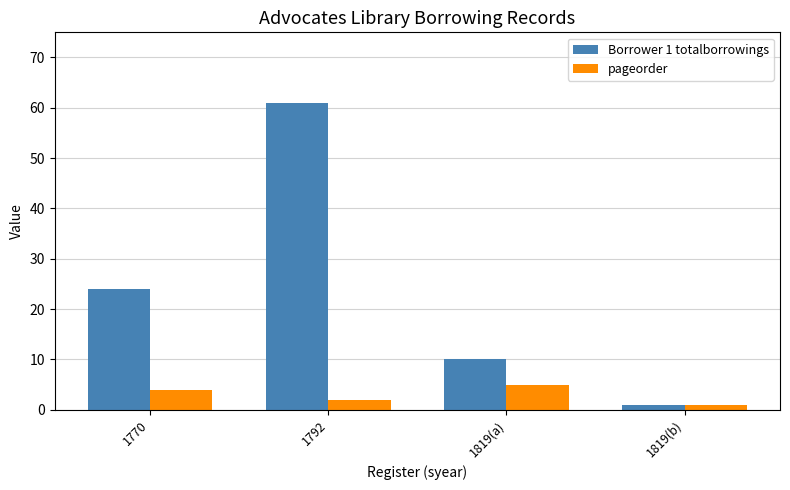

Is it true that pageorder equals 5 at 1819(a)?

True